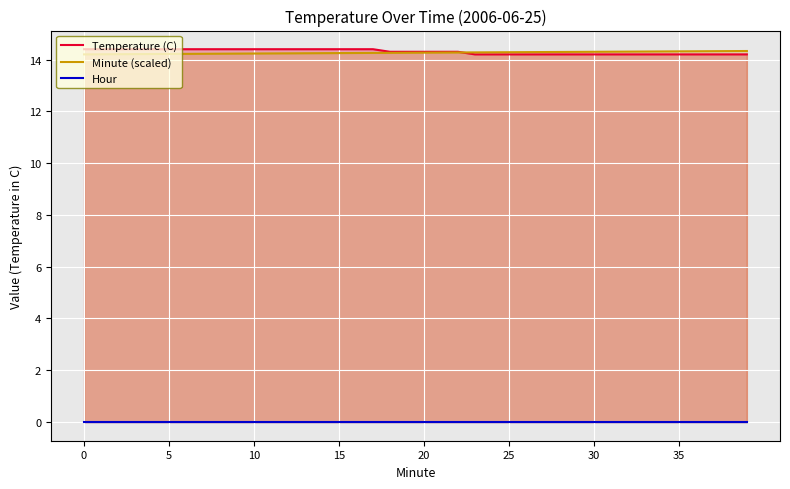

True or false: Minute (scaled) has a value of 14.3 at 20.

True